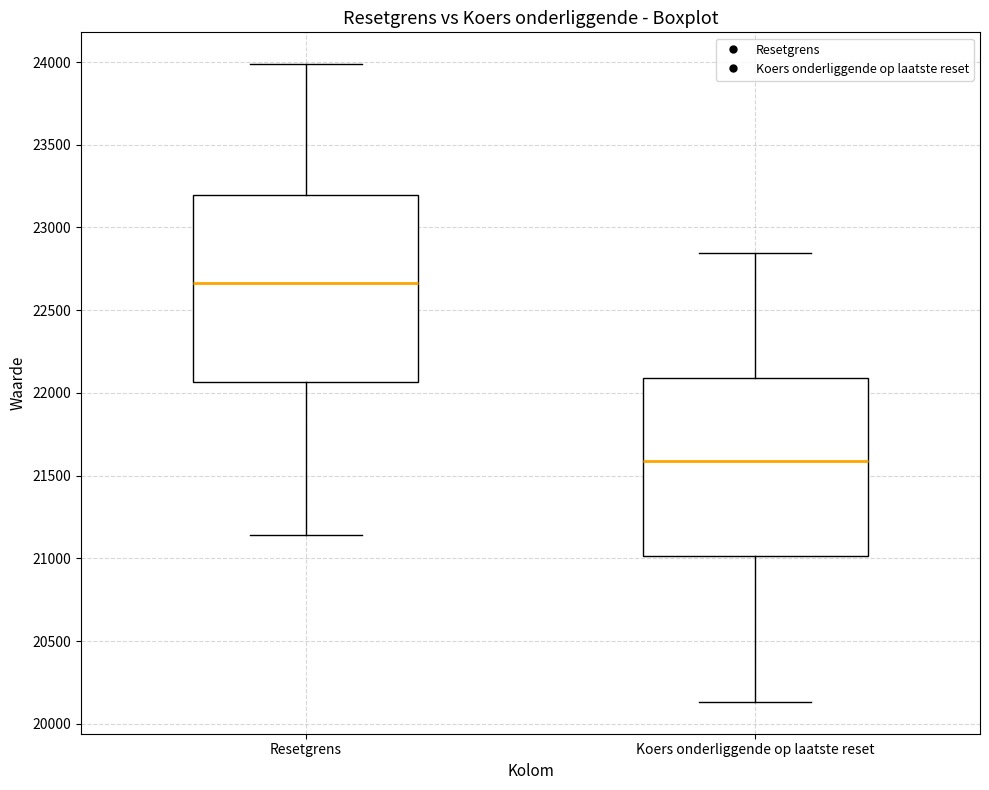

Reading left to right, read every box against the y-axis: the position of its median line, the range the box covers, and the ends of its whiskers. The values are not printed on the chart, so give them approximately, as read against the axis.

Resetgrens: median 22650, box 22050 to 23200, whiskers 21150 to 24000
Koers onderliggende op laatste reset: median 21600, box 21000 to 22100, whiskers 20150 to 22850